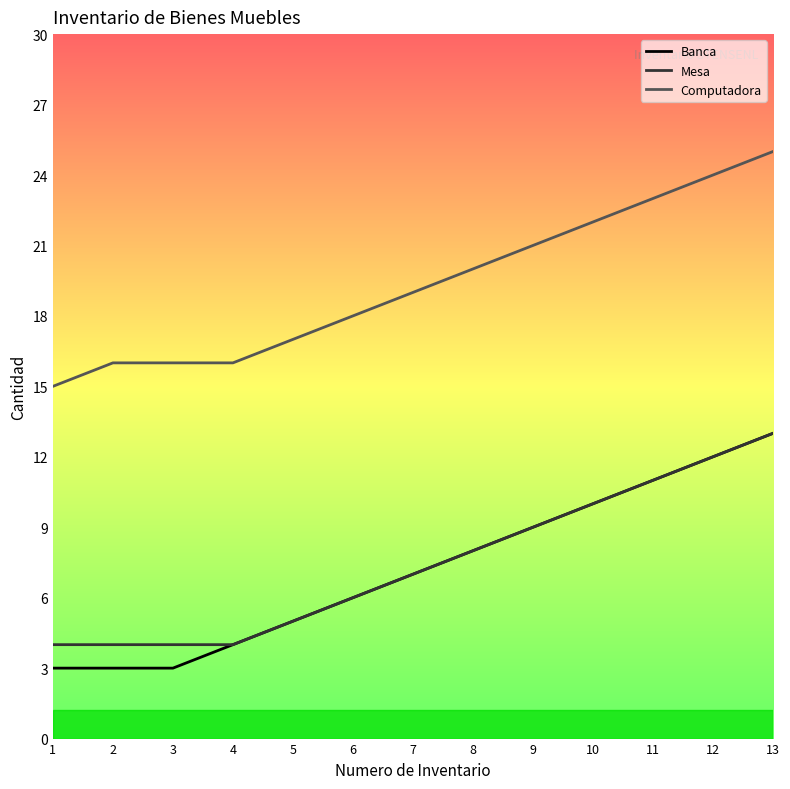

Where is Banca nearest to the value 8?

8